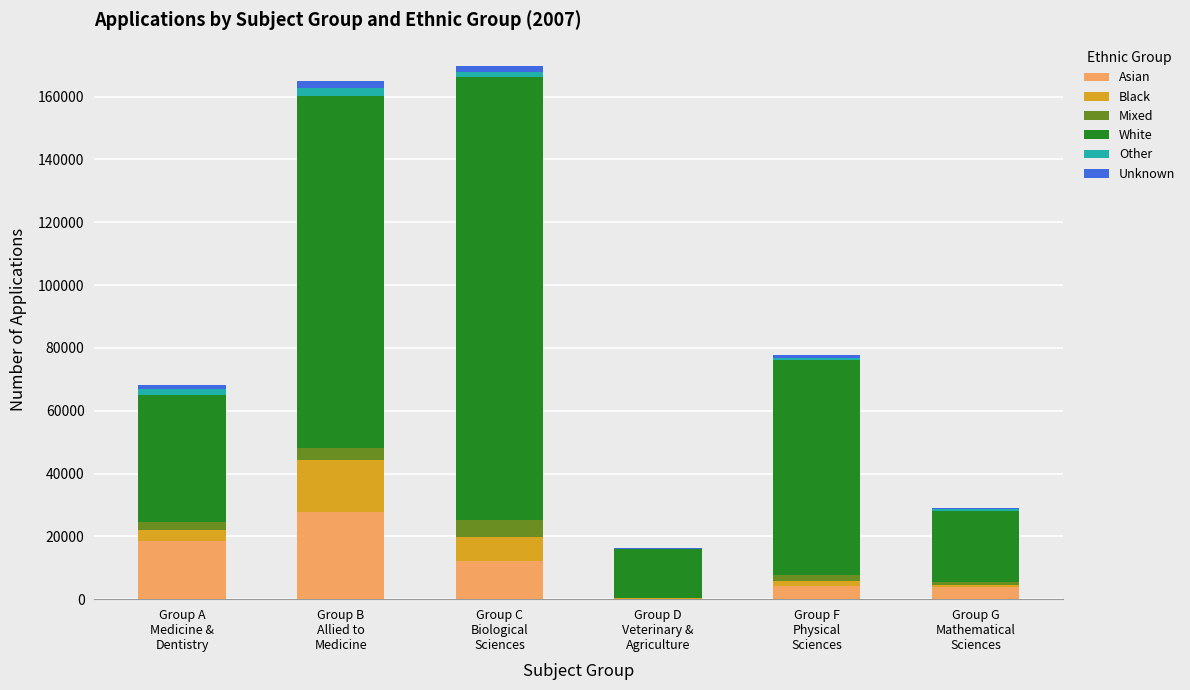

What is the maximum value for Asian?

27805